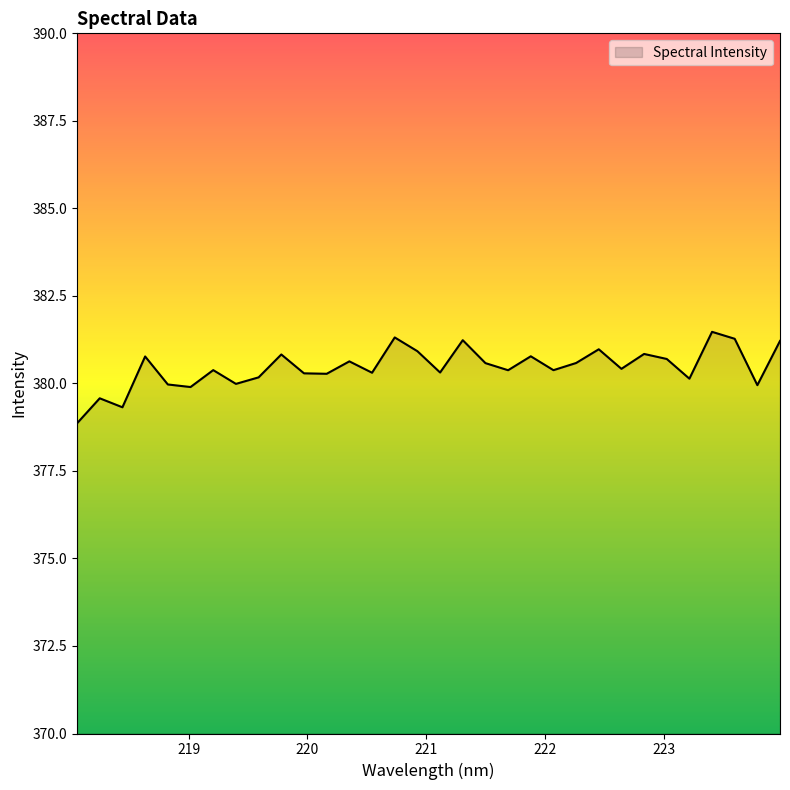

What is the smallest value displayed?

378.9